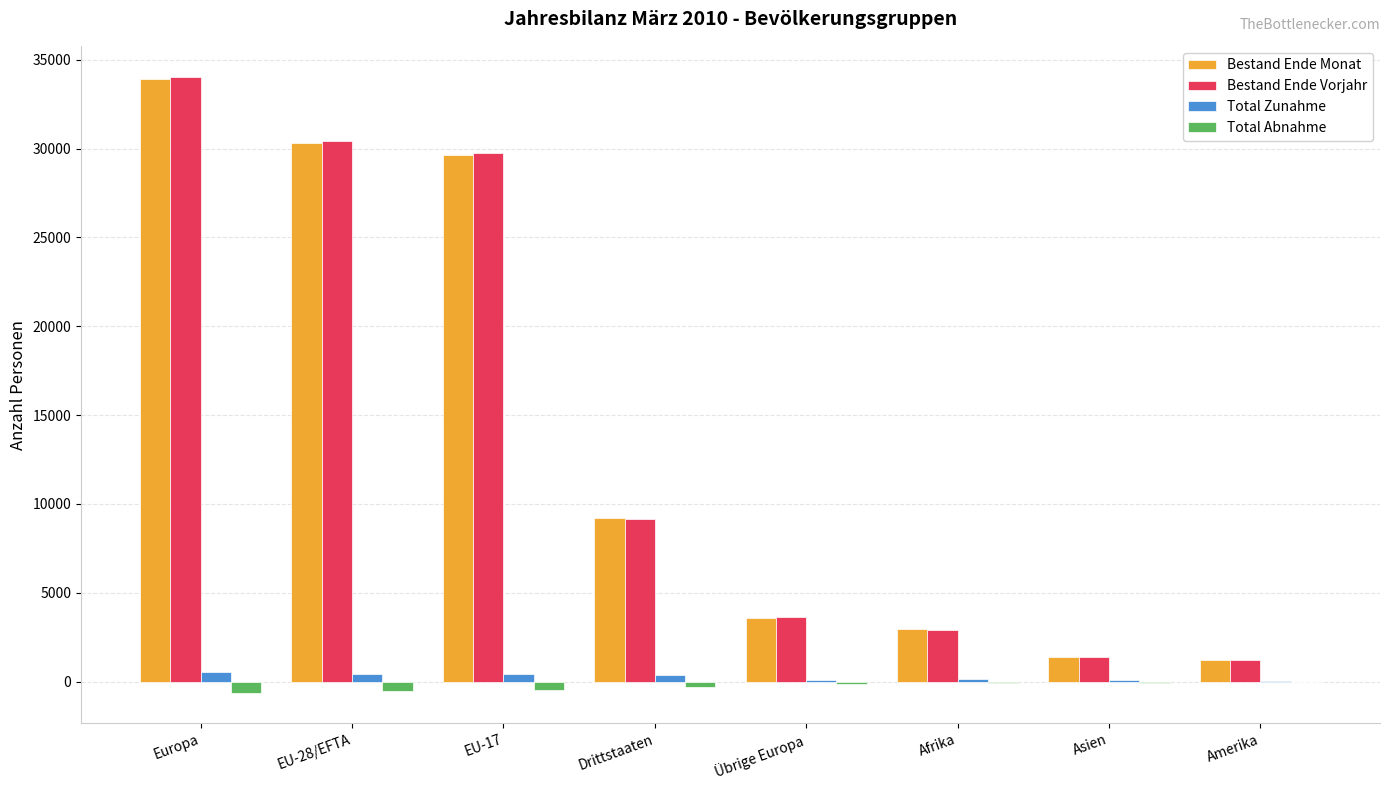

The value of Bestand Ende Monat at Drittstaaten is 2936. True or false?

False